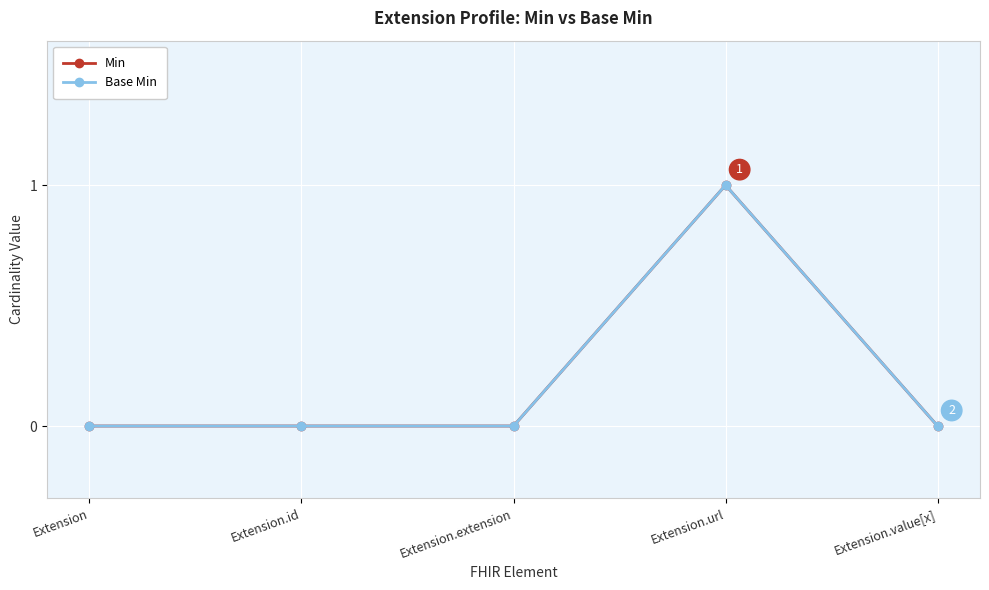

What is the maximum value for Base Min?

1